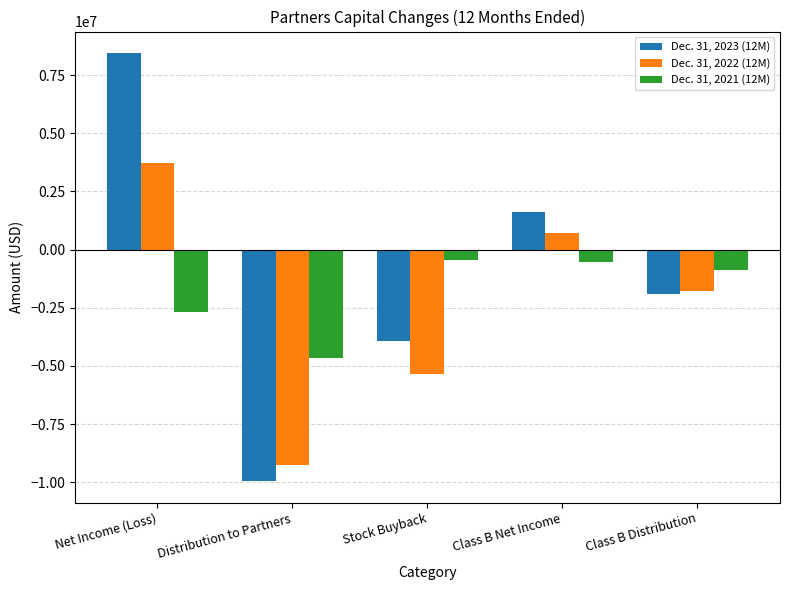

At which category is the sum across all series the highest?

Net Income (Loss)